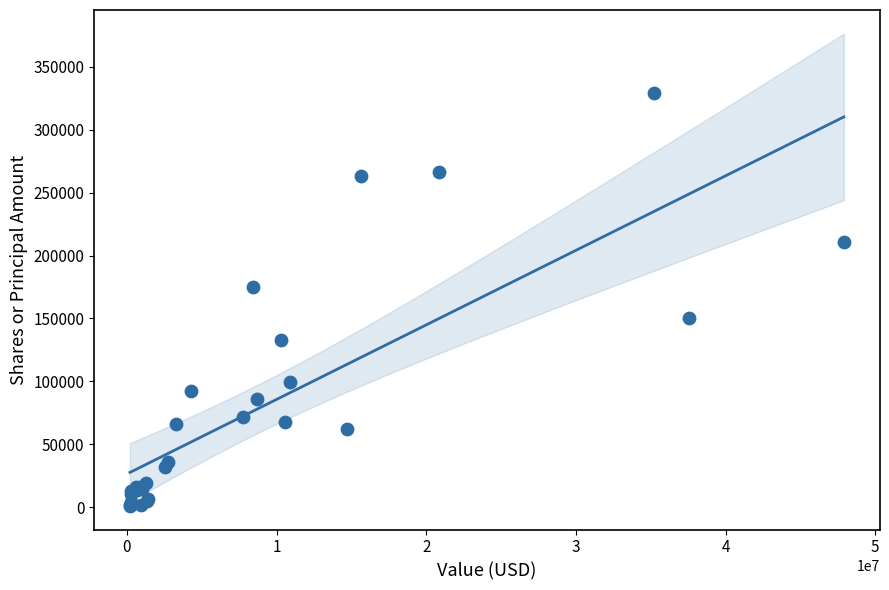

What Y value in the scatter plot is closest to 165016?

175187